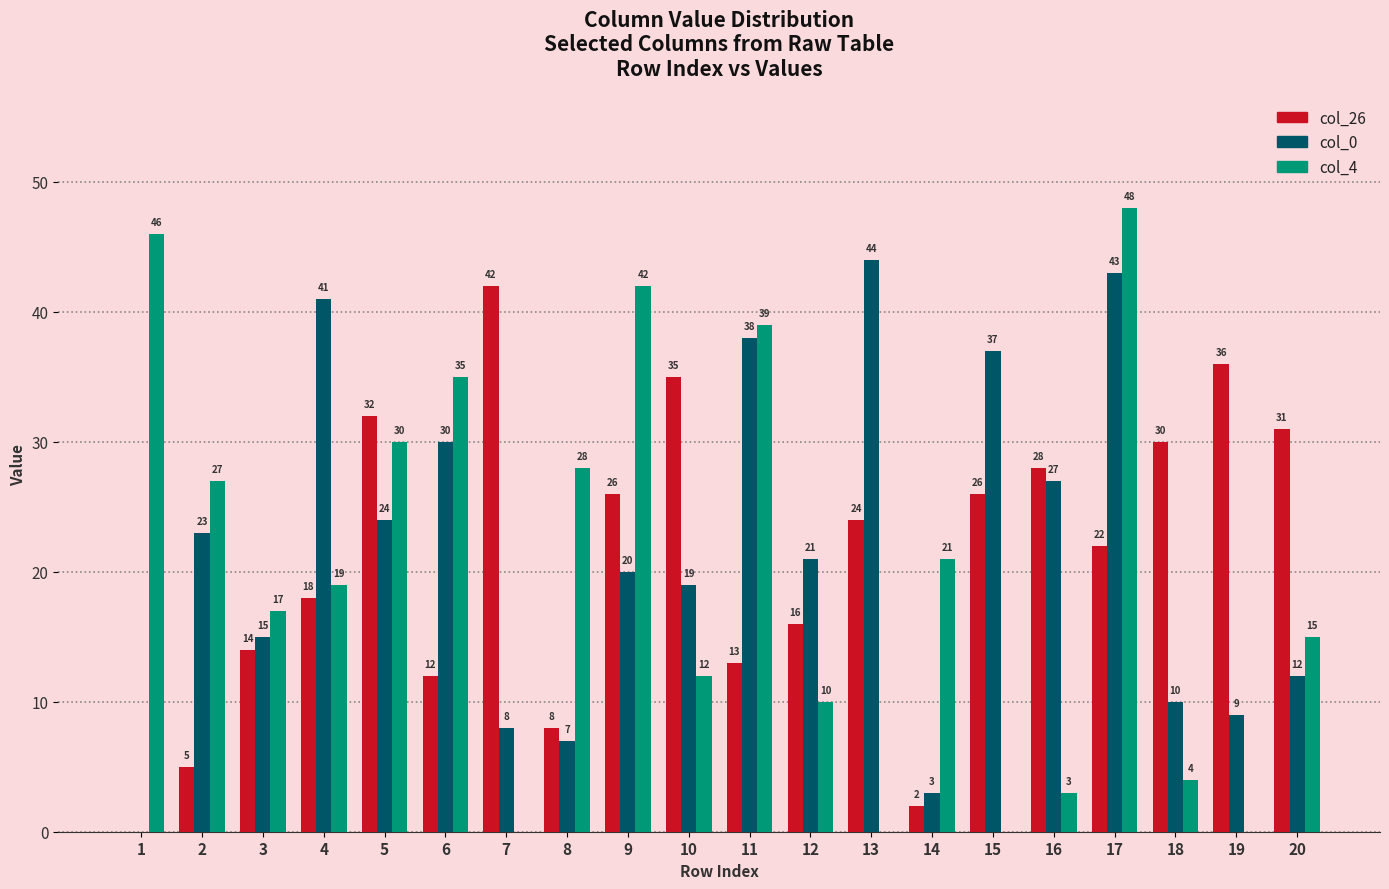

Is the value of col_0 at 12 greater than the value of col_26 at 14?

Yes